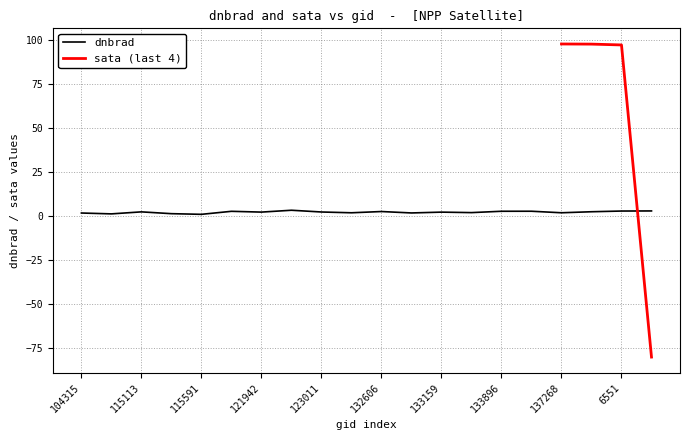

At which label is the value closest to 2?

132798